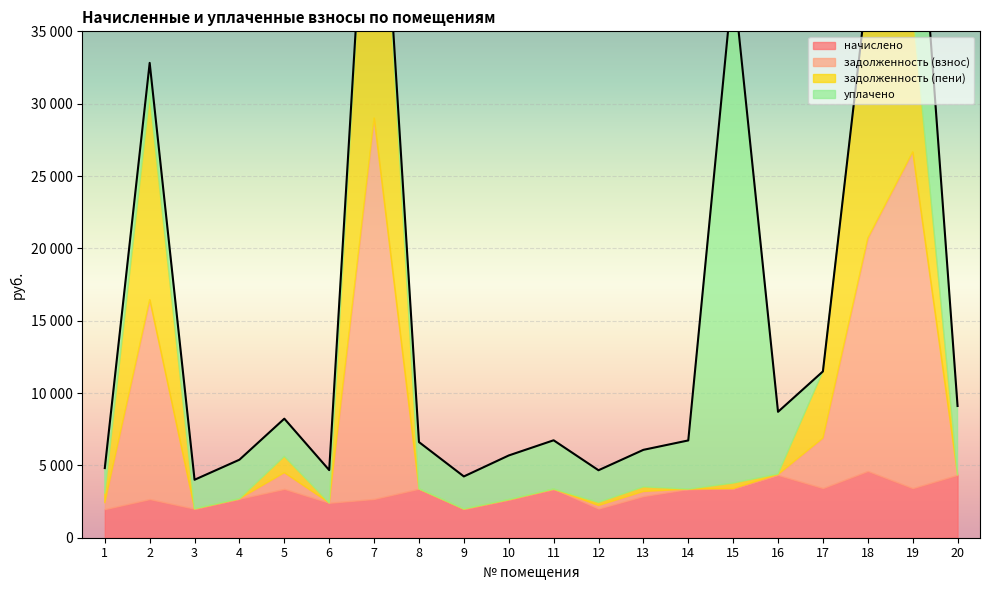

What is the difference between the highest and lowest values at 12?

2005.3